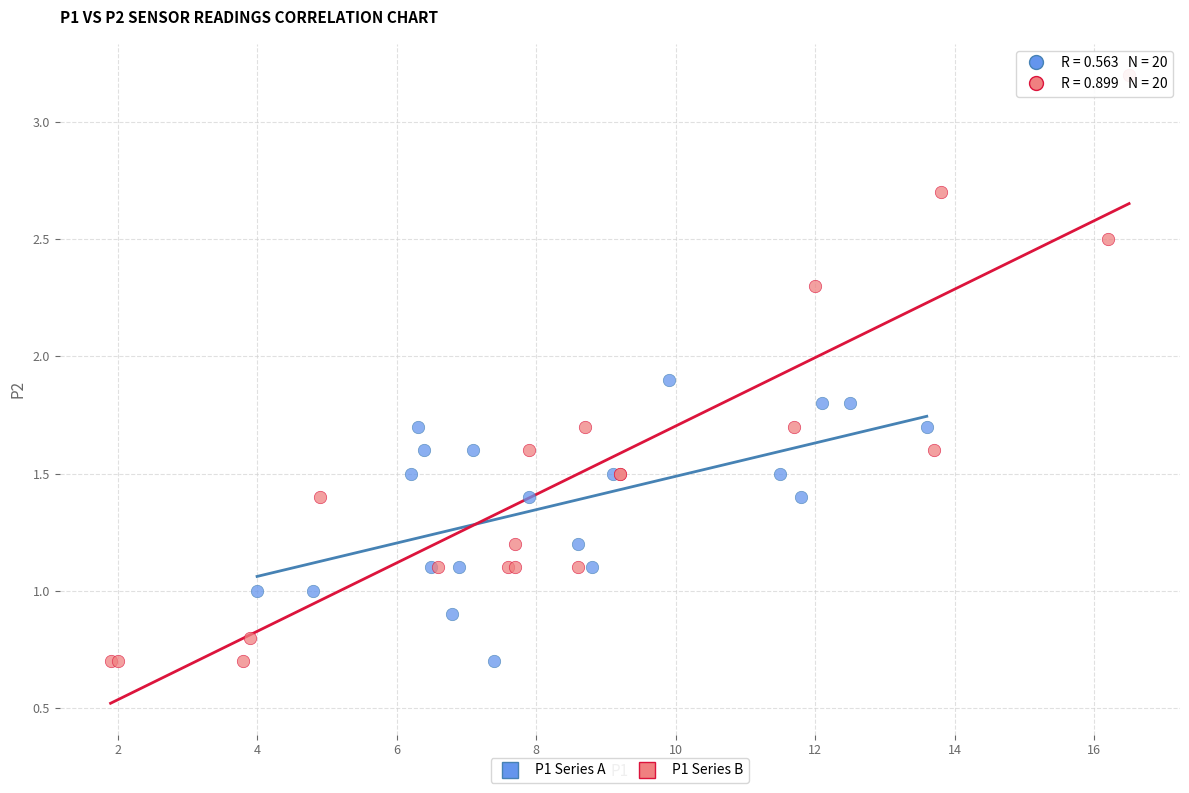

Which series contains the highest Y value?

P1 Series B